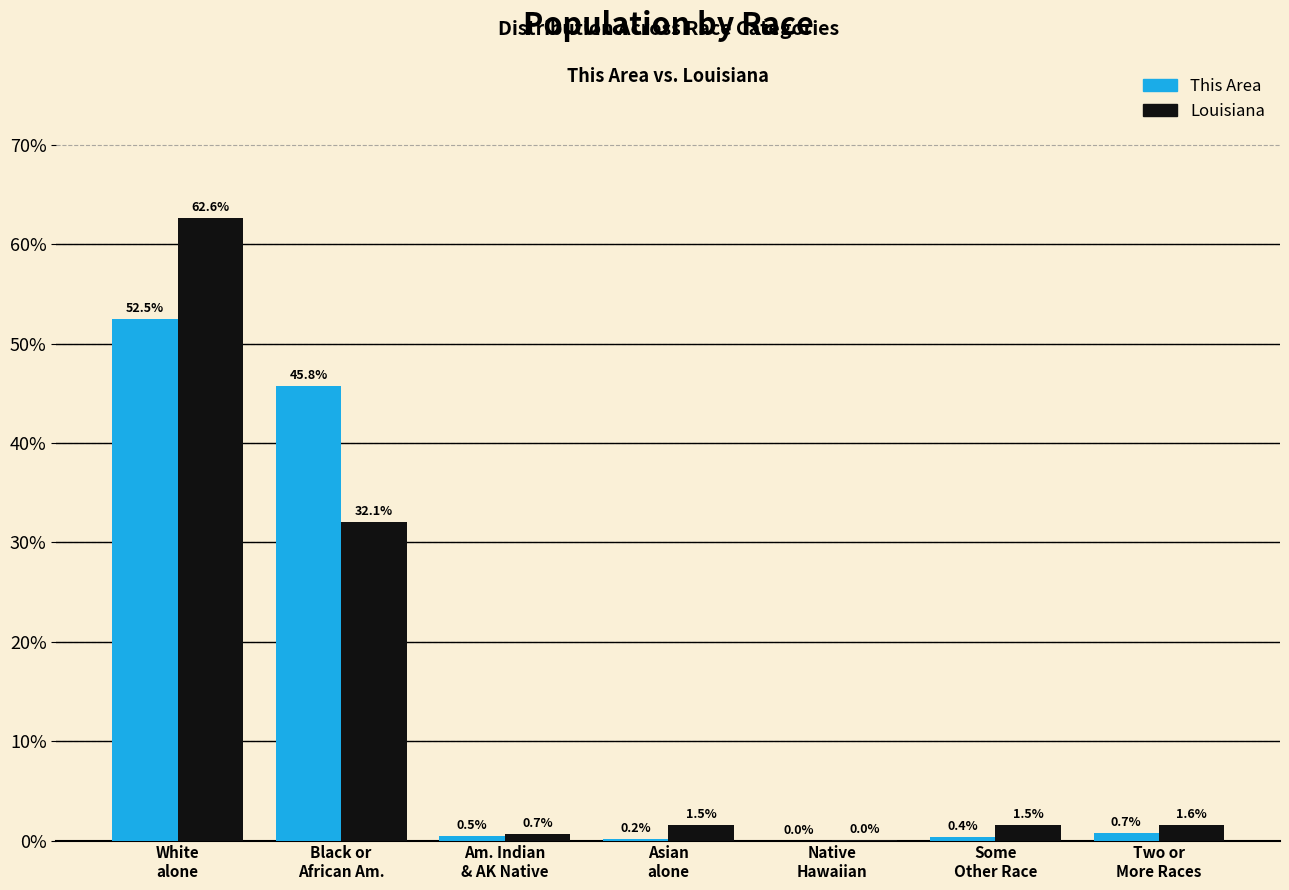

What is the sum of all Louisiana values?

100.0